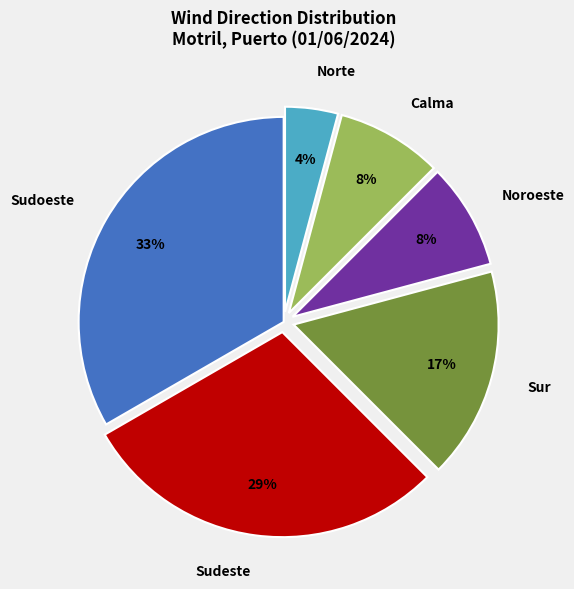

What percentage is the Noroeste slice, to the nearest percent?

8%